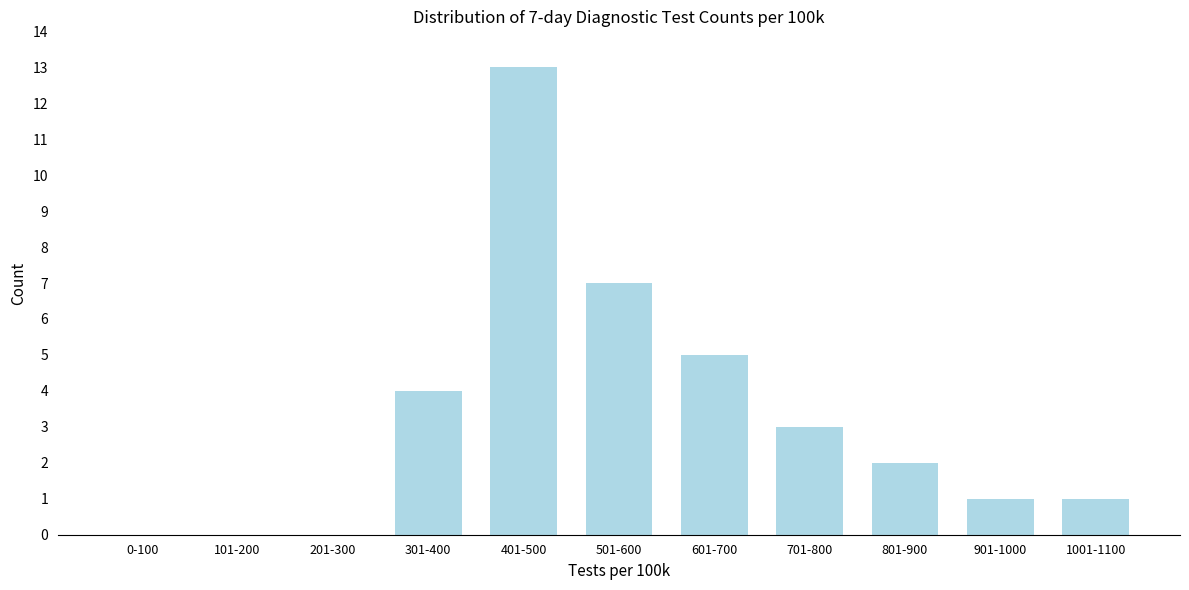

Reading right to left, extract all data points from this chart.

1001-1100=1	901-1000=1	801-900=2	701-800=3	601-700=5	501-600=7	401-500=13	301-400=4	201-300=0	101-200=0	0-100=0